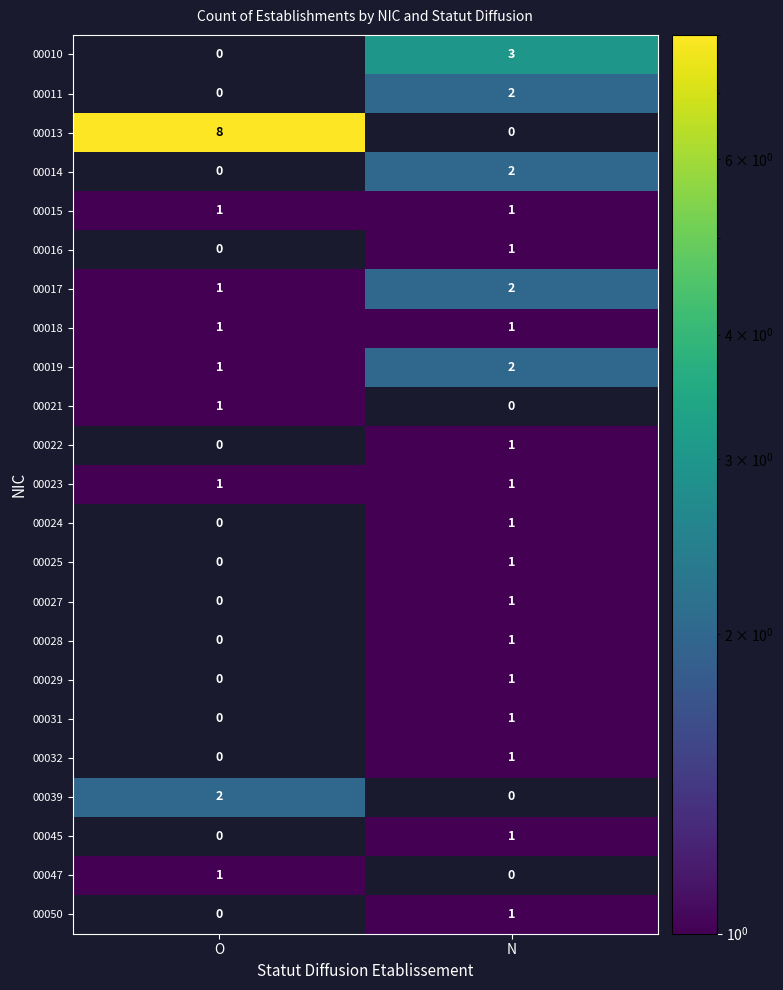

Count the number of data series in this chart.

23